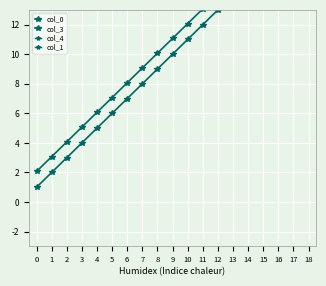

Which series has the widest spread of values?

col_0